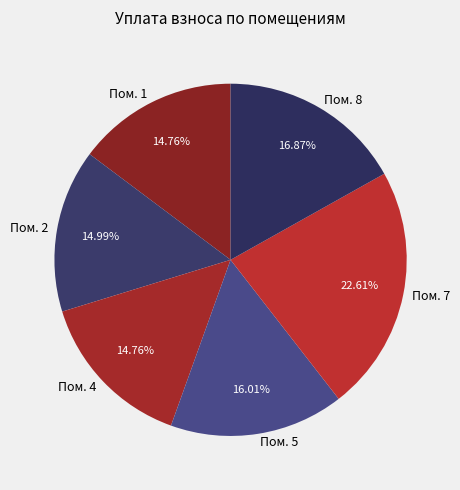

Is the sum of Пом. 5 and Пом. 8 greater than half?

No